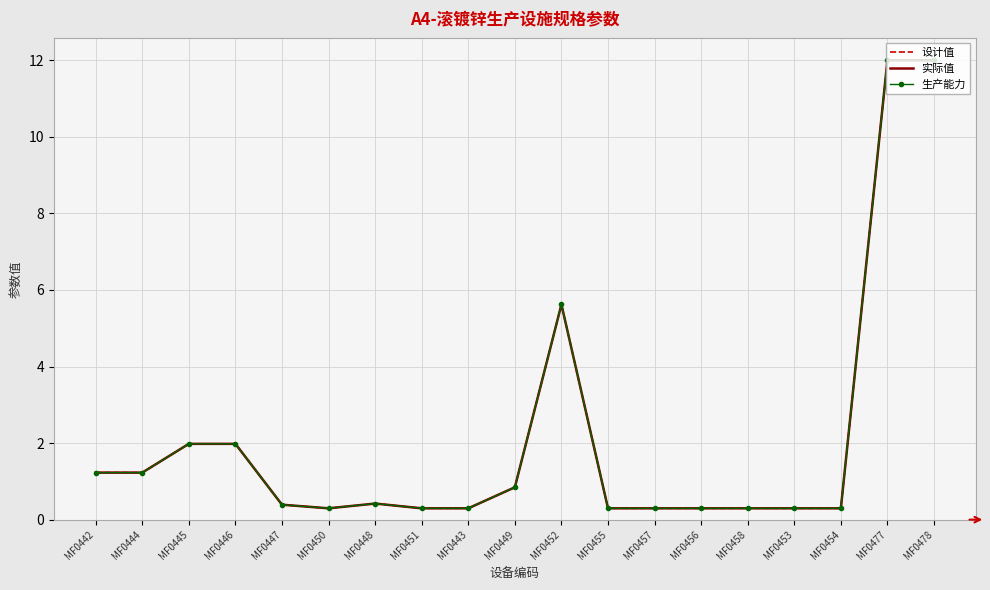

Between MF0445 and MF0449, which series saw the biggest shift?

设计值